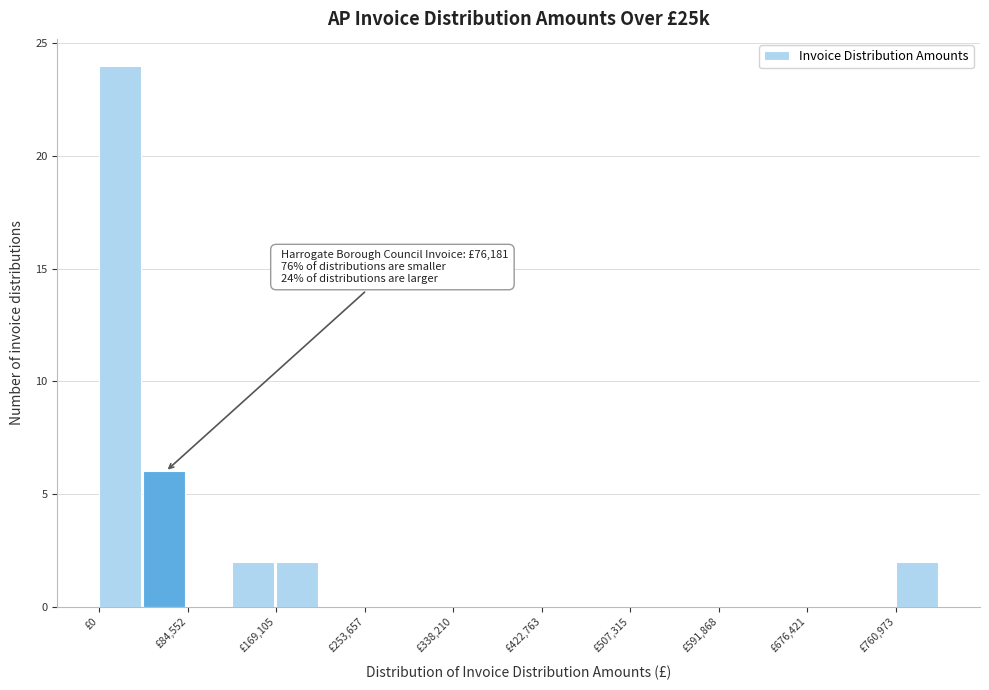

Over which range of the x-axis is the bar tallest?

0 to 40000